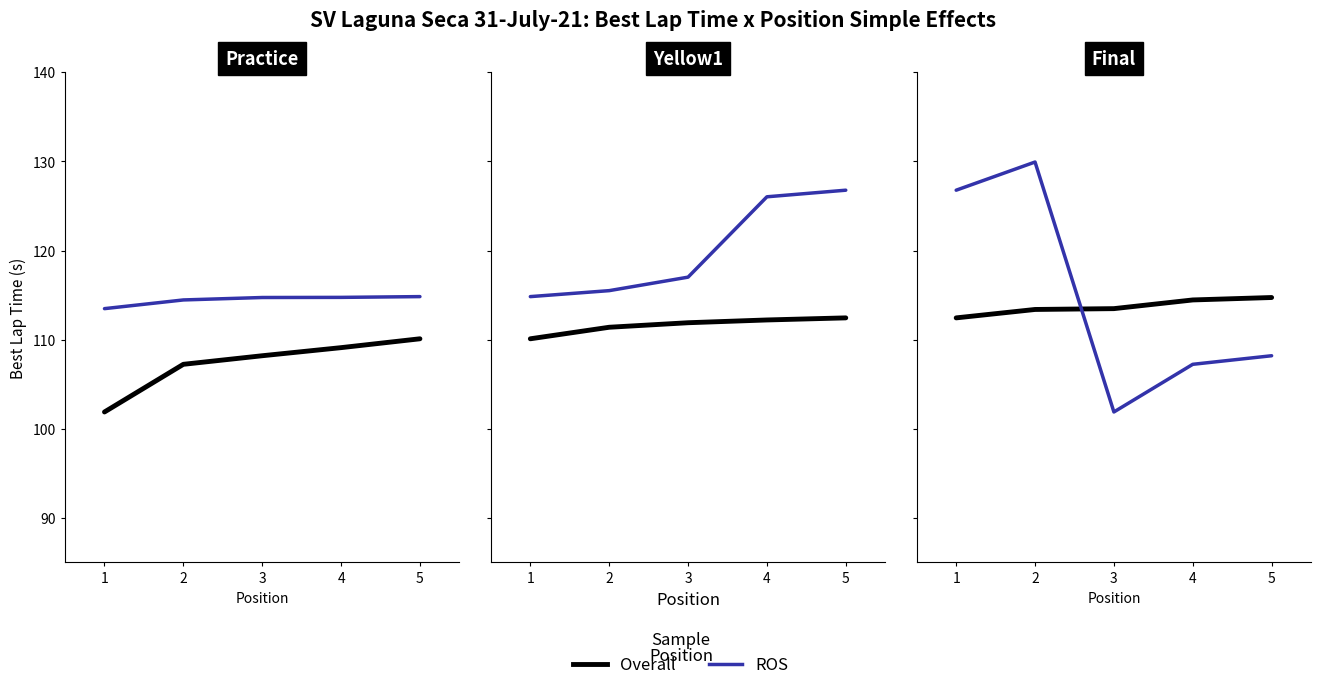

What is the value of the ROS point at the 3rd from the left?

101.9